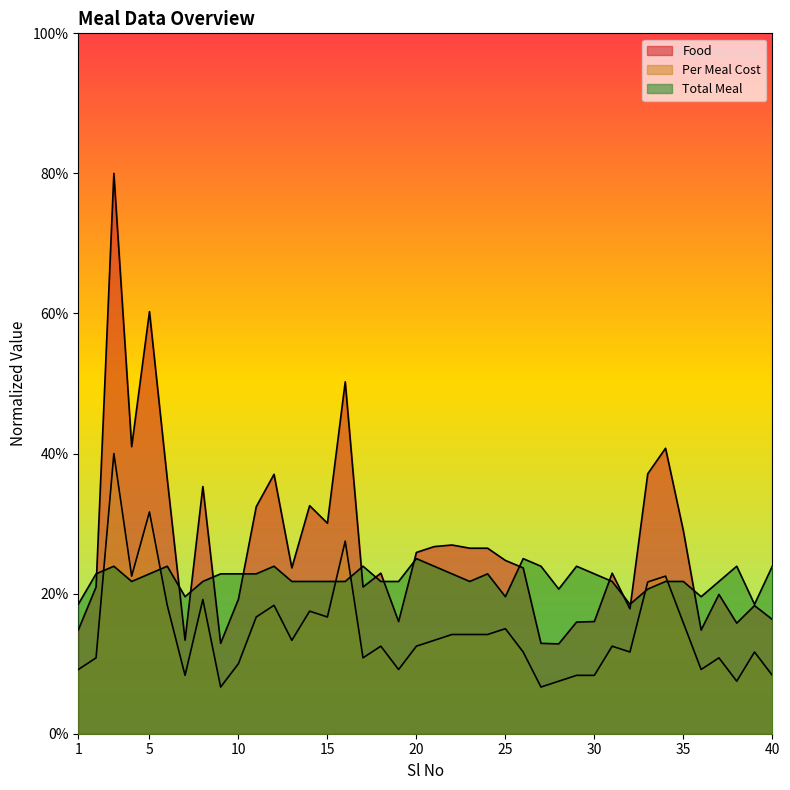

The value of Food at 13 is 38.7. True or false?

False